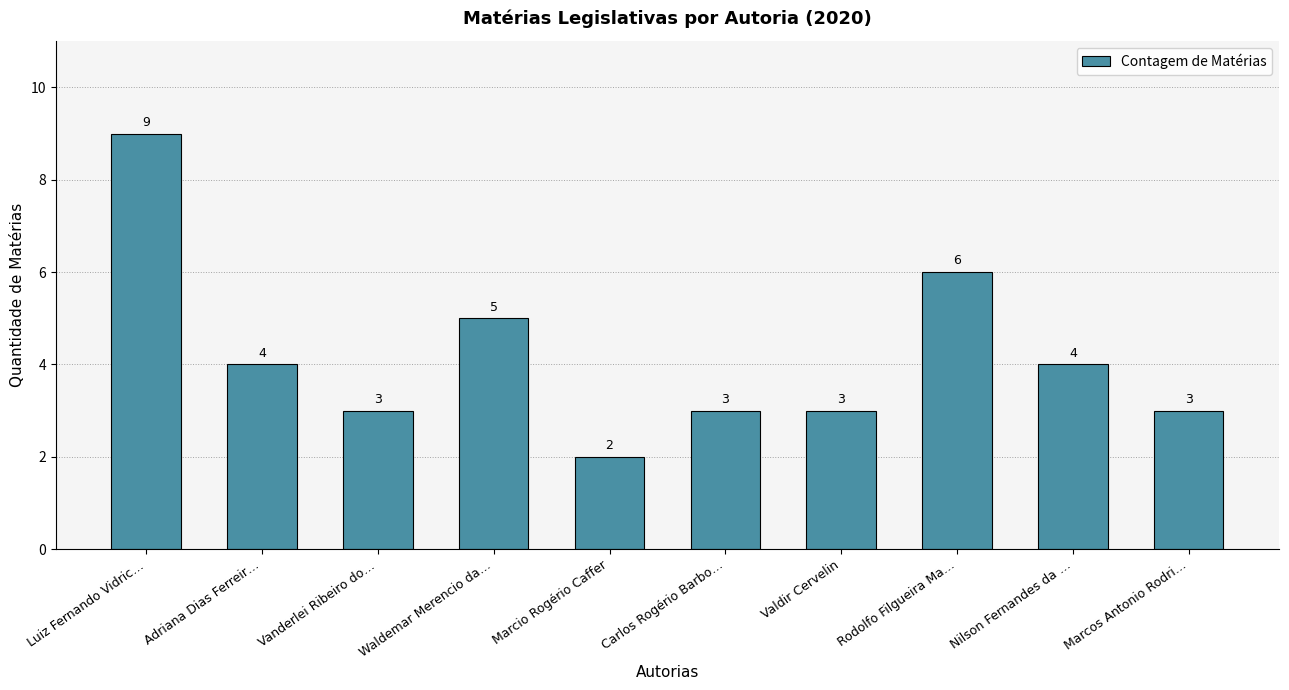

What is the maximum value shown in the chart?

9